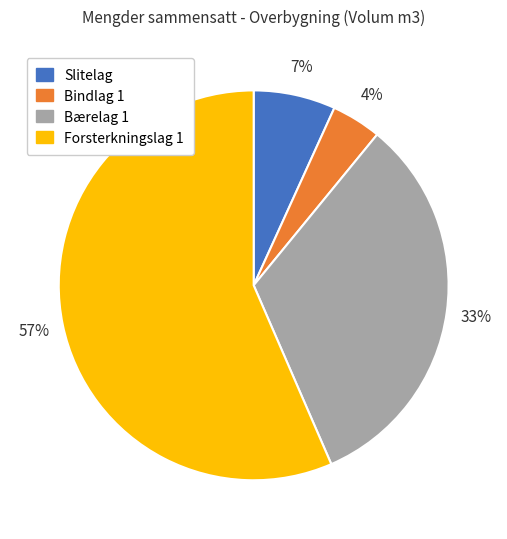

Rank the categories by value from highest to lowest.

Forsterkningslag 1, Bærelag 1, Slitelag, Bindlag 1